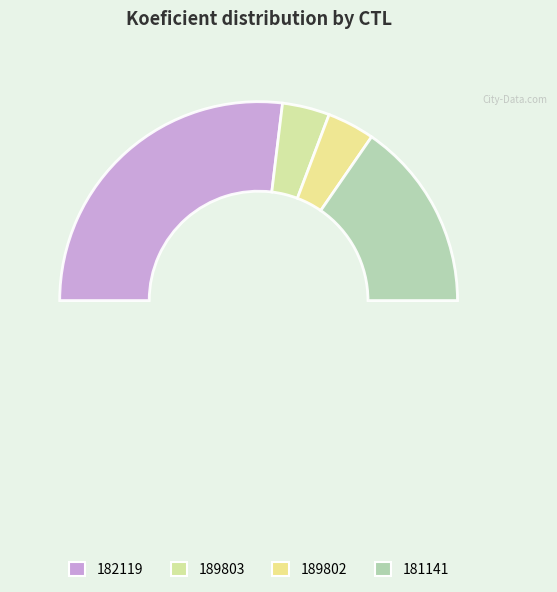

The 181141 slice represents 31% of the pie. True or false?

True